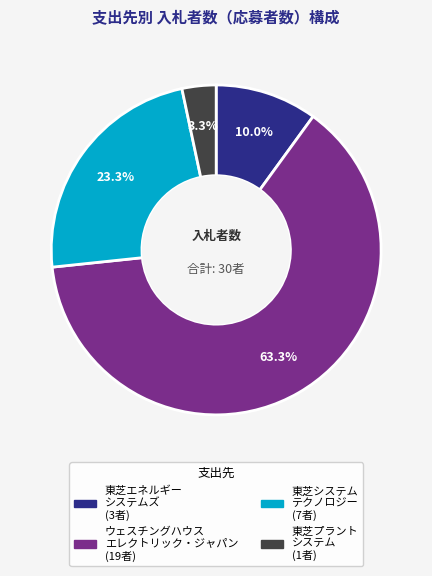

Count the number of slices in the pie.

4